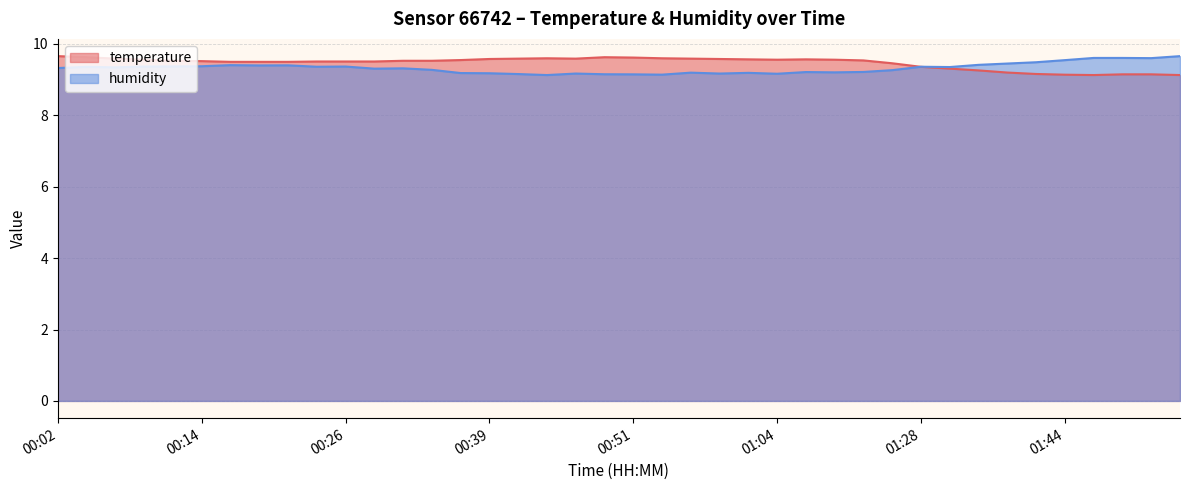

Read the temperature value at 01:47.

9.1